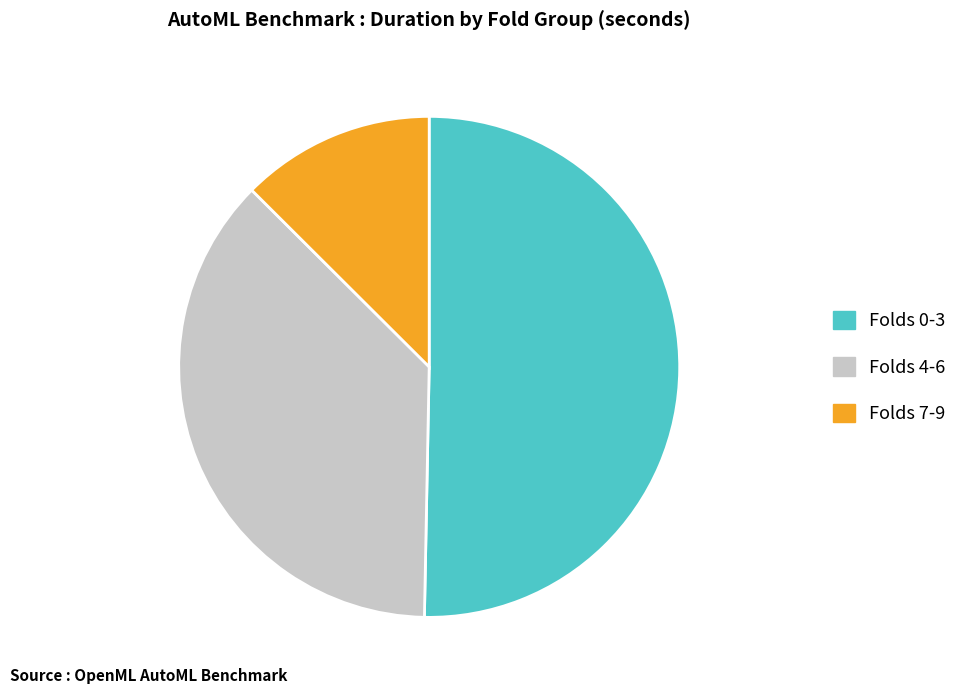

What is the largest slice in the pie chart?

Folds 0-3